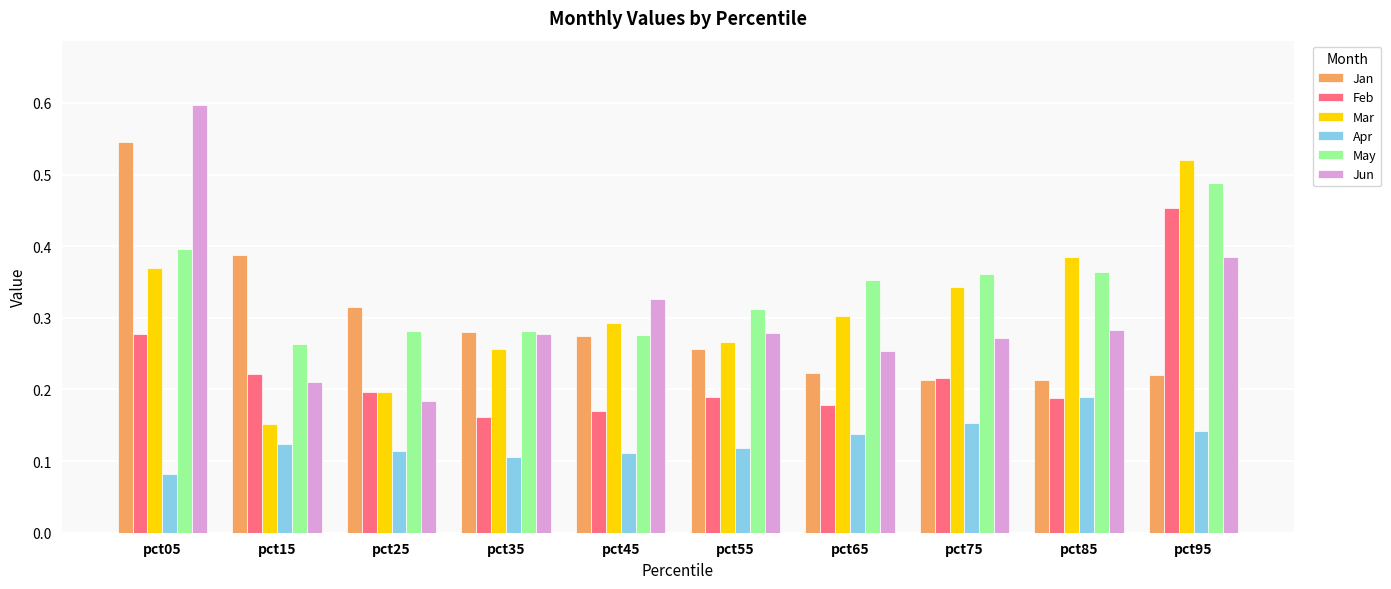

Between pct65 and pct85, which series saw the biggest shift?

Mar